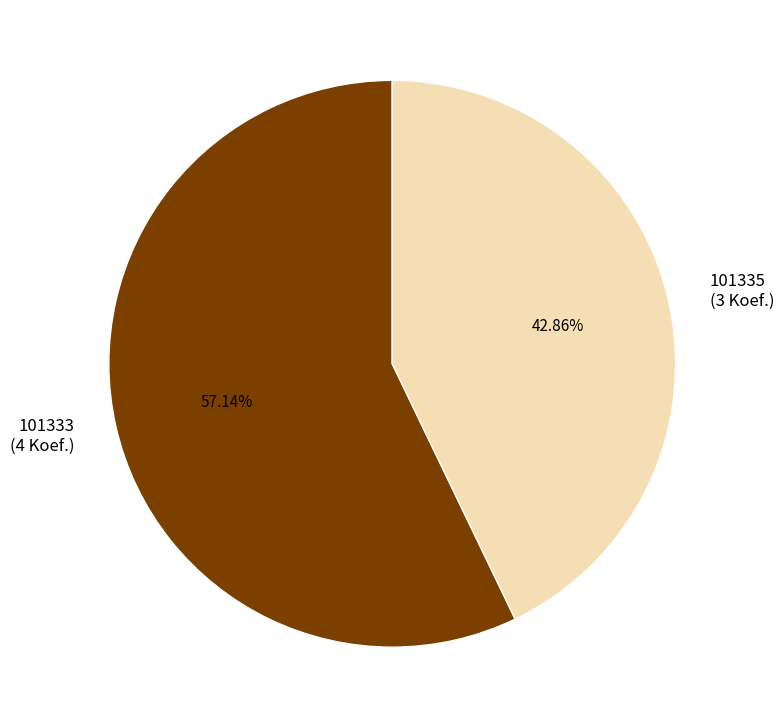

To the nearest percent, what portion does 101333 represent?

57%